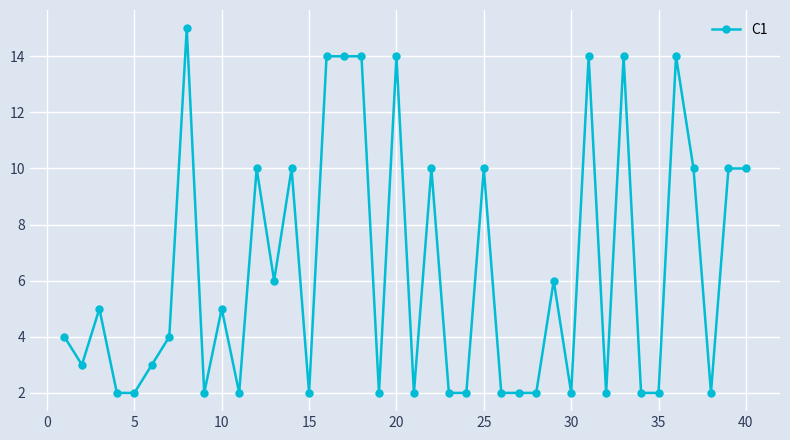

What is the value of the 29th point from the left?

6